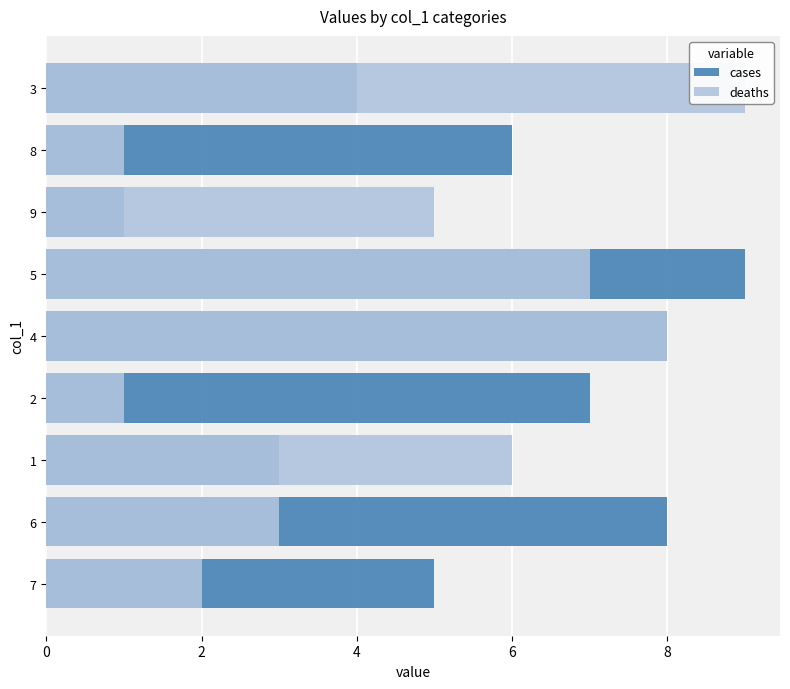

What is the difference between the maximum and minimum values in the cases series?

8